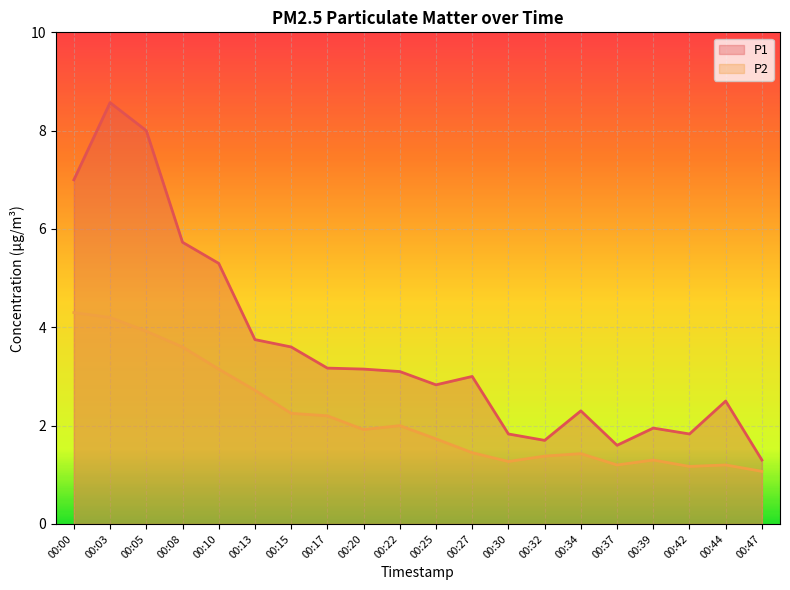

In P2, how many points are higher than both neighbors (excluding endpoints)?

4